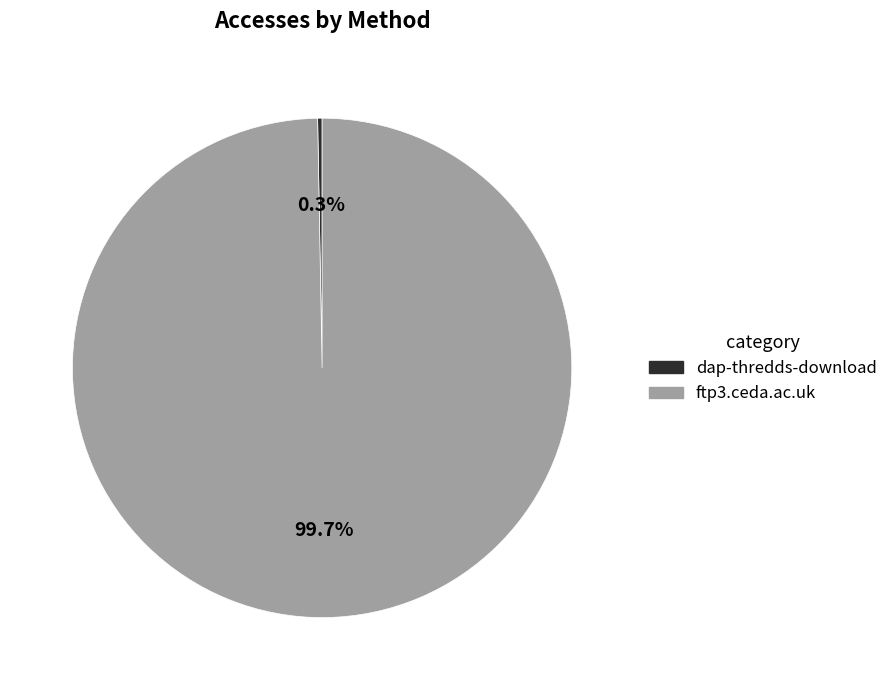

How many slices are in this pie chart?

2